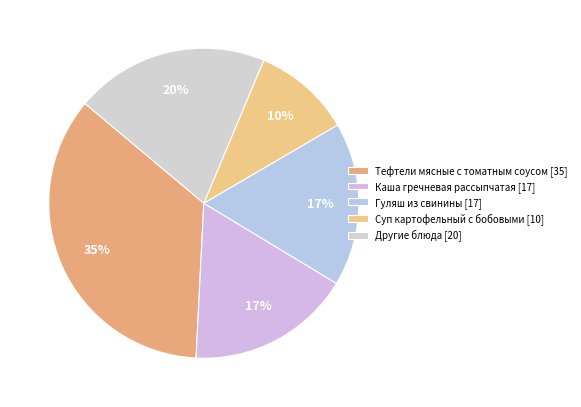

Count the number of slices in the pie.

5